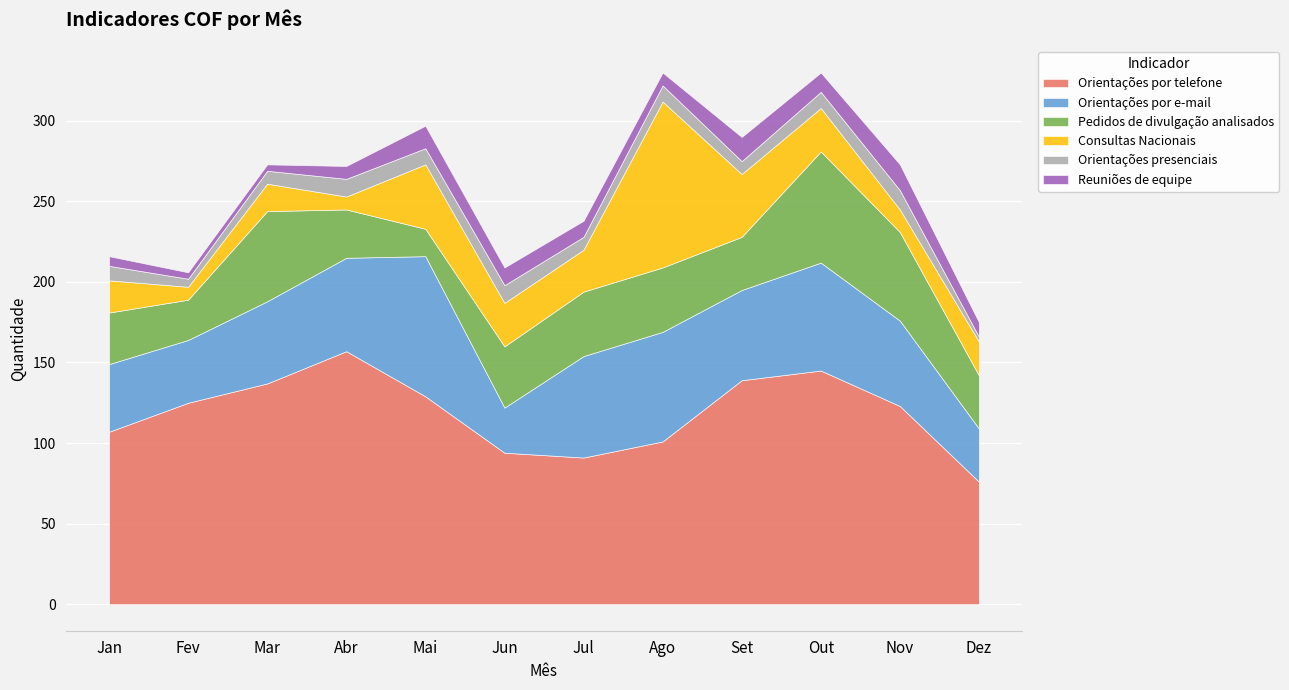

In Orientações presenciais, how many points are higher than both neighbors (excluding endpoints)?

4